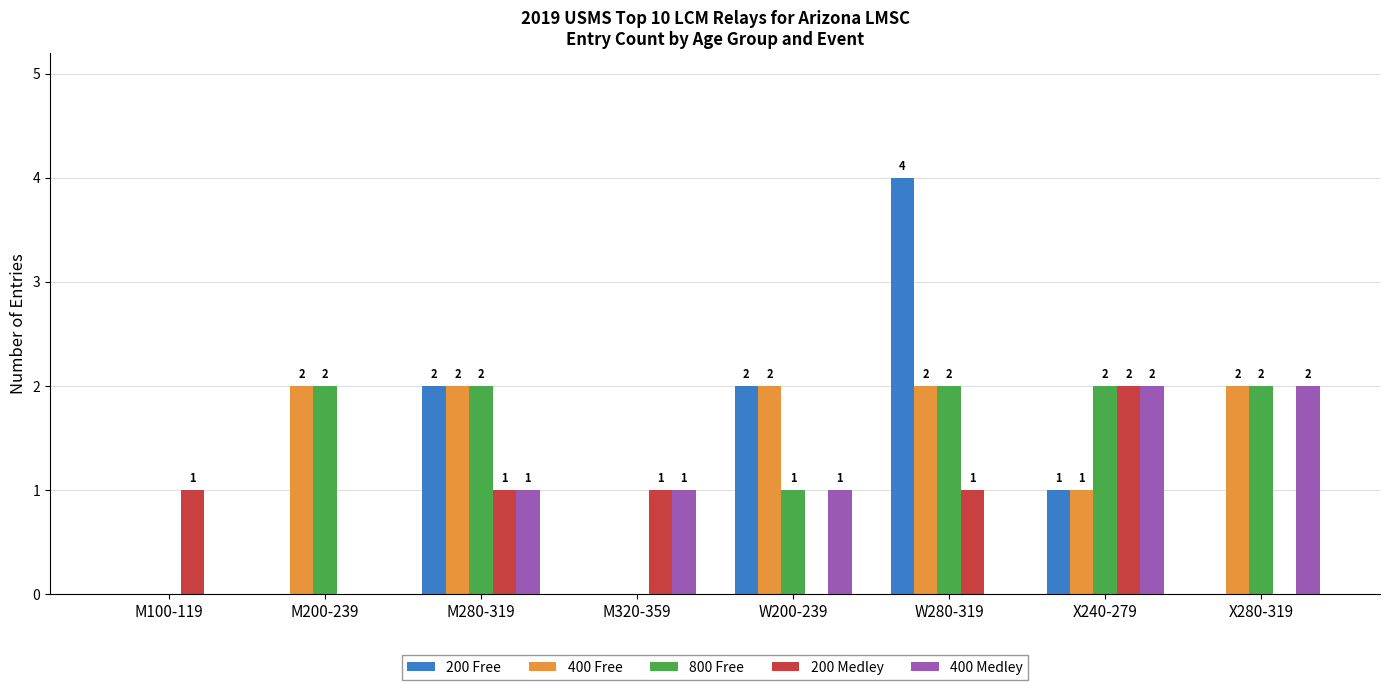

What is the highest value of the 800 Free series?

2